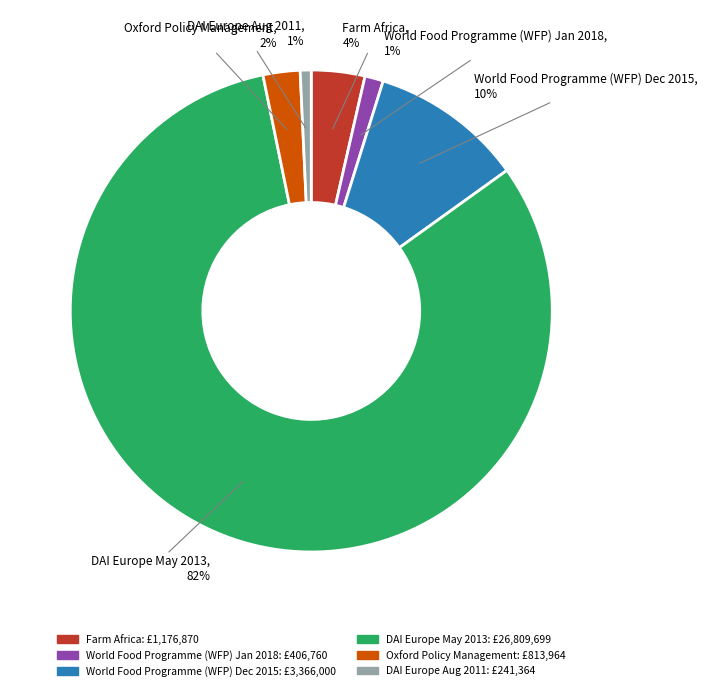

Which slice represents more than half of the pie?

DAI Europe May 2013